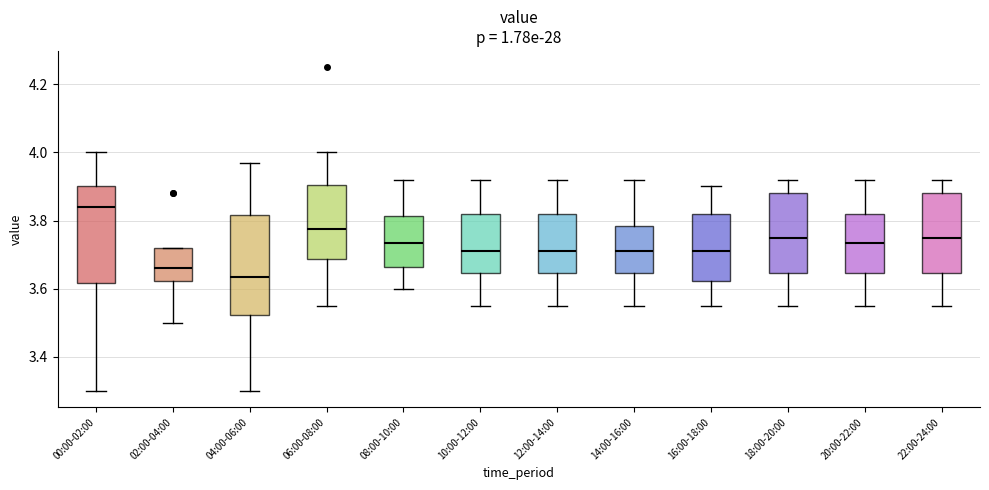

Reading left to right, read every box against the y-axis: the position of its median line, the range the box covers, and the ends of its whiskers. The values are not printed on the chart, so give them approximately, as read against the axis.

00:00-02:00: median 3.84, box 3.62 to 3.90, whiskers 3.30 to 4.00
02:00-04:00: median 3.66, box 3.62 to 3.72, whiskers 3.50 to 3.72
04:00-06:00: median 3.64, box 3.52 to 3.82, whiskers 3.30 to 3.98
06:00-08:00: median 3.78, box 3.68 to 3.90, whiskers 3.56 to 4.00
08:00-10:00: median 3.74, box 3.66 to 3.82, whiskers 3.60 to 3.92
10:00-12:00: median 3.72, box 3.64 to 3.82, whiskers 3.56 to 3.92
12:00-14:00: median 3.72, box 3.64 to 3.82, whiskers 3.56 to 3.92
14:00-16:00: median 3.72, box 3.64 to 3.78, whiskers 3.56 to 3.92
16:00-18:00: median 3.72, box 3.62 to 3.82, whiskers 3.56 to 3.90
18:00-20:00: median 3.76, box 3.64 to 3.88, whiskers 3.56 to 3.92
20:00-22:00: median 3.74, box 3.64 to 3.82, whiskers 3.56 to 3.92
22:00-24:00: median 3.76, box 3.64 to 3.88, whiskers 3.56 to 3.92